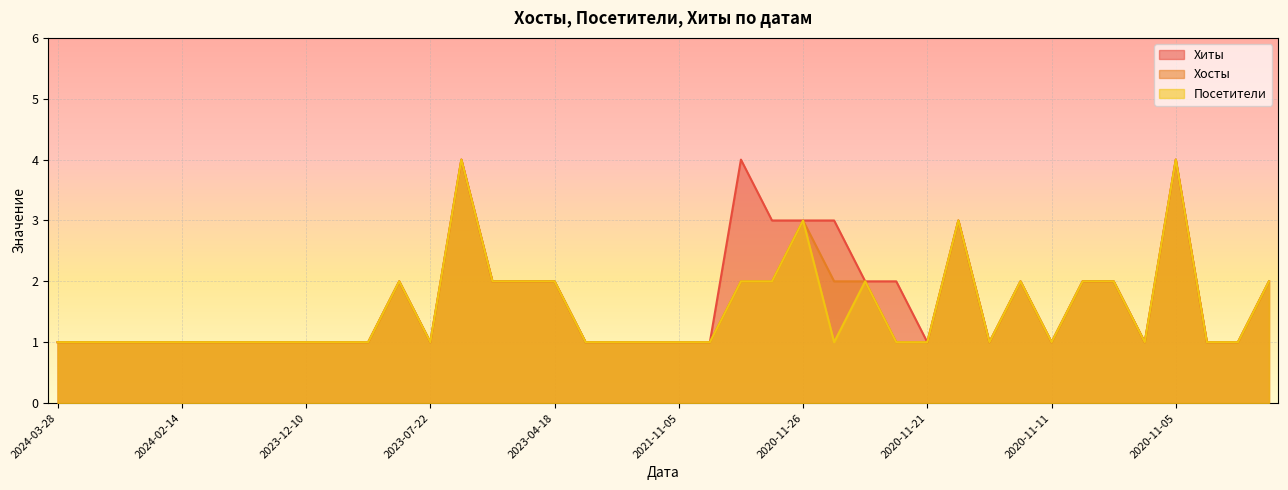

What are all the series names shown in the legend?

Хиты, Хосты, Посетители